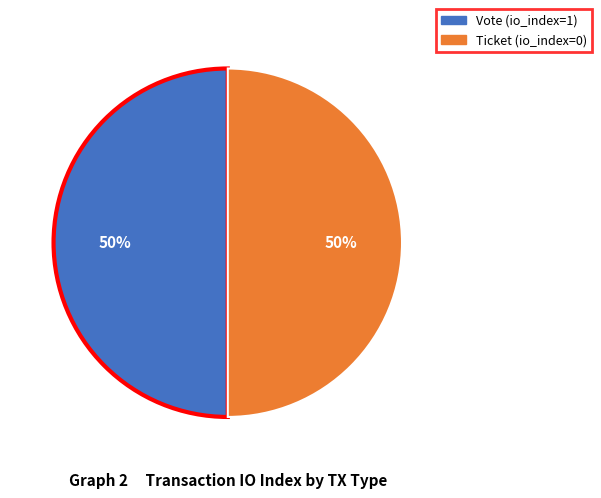

To the nearest percent, what is the average slice percentage?

50%